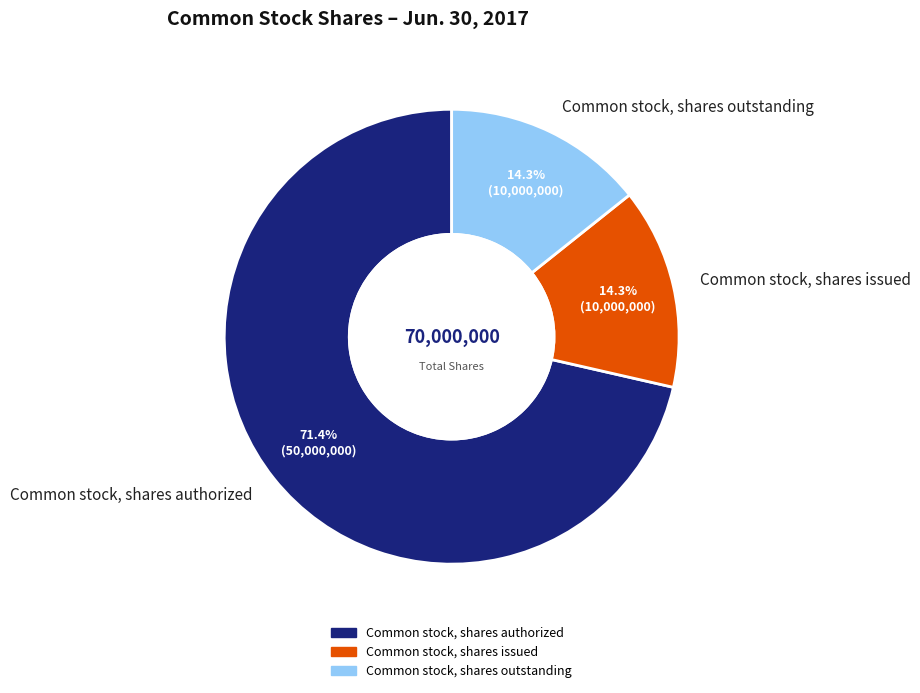

Does Common stock, shares authorized account for over 50% of the chart?

Yes